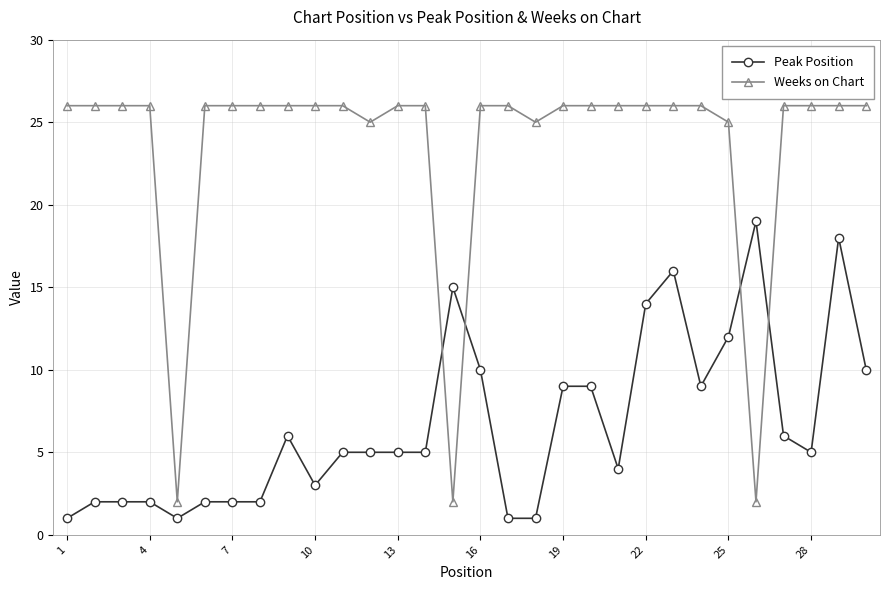

What is the difference between the maximum and second lowest values in the Weeks on Chart series?

24